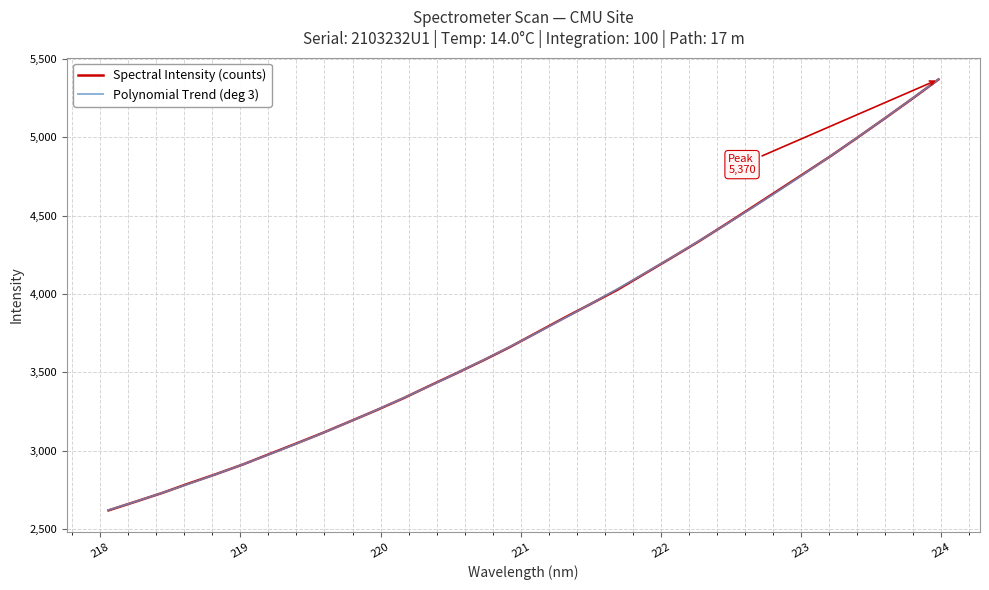

At which category does the chart reach its peak across all series?

223.9802